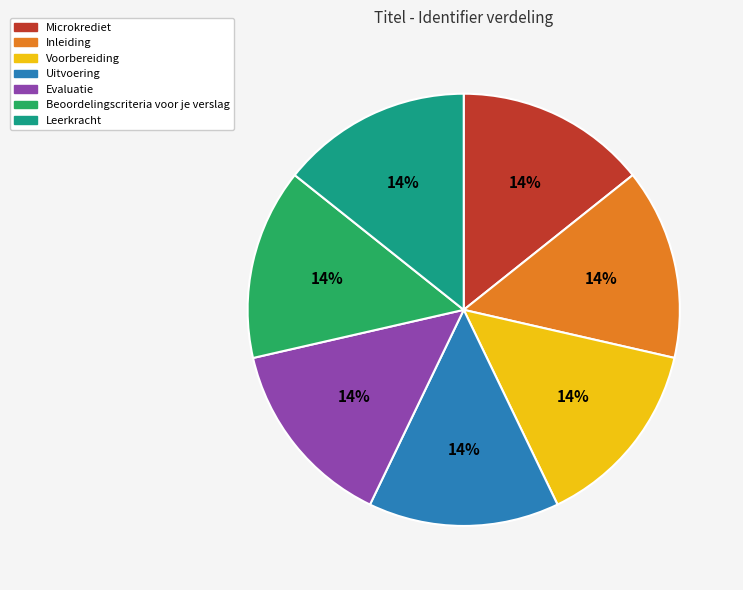

What percentage is the Inleiding slice, to the nearest percent?

14%